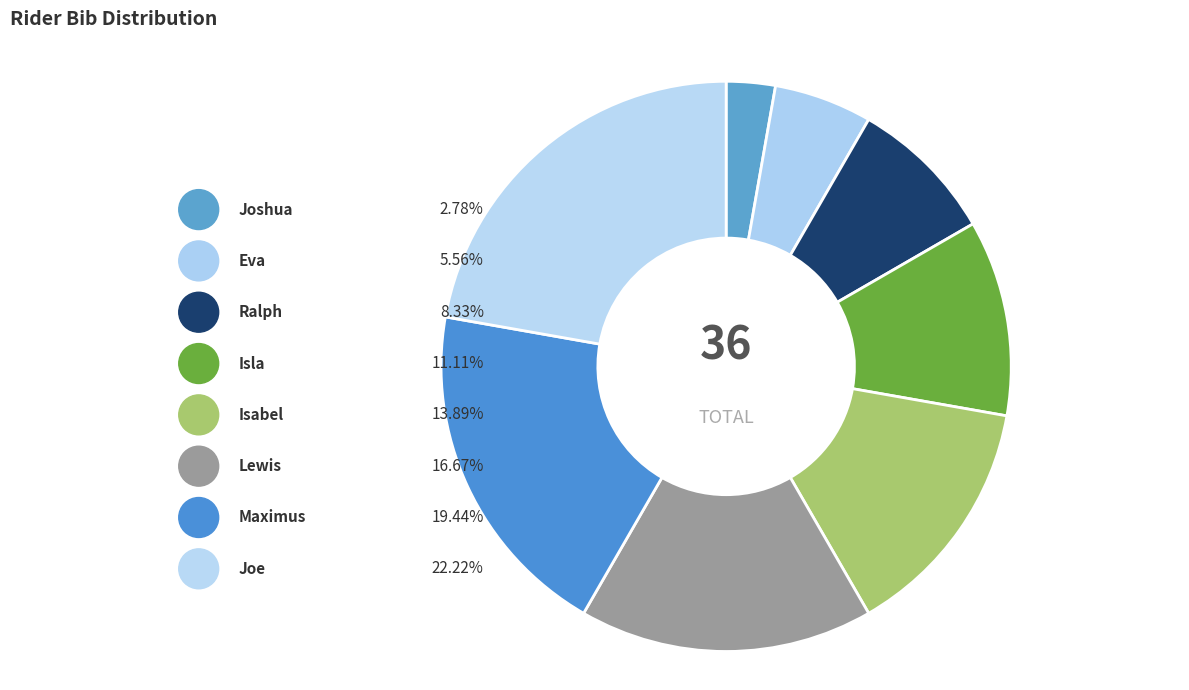

Count the number of slices in the pie.

8